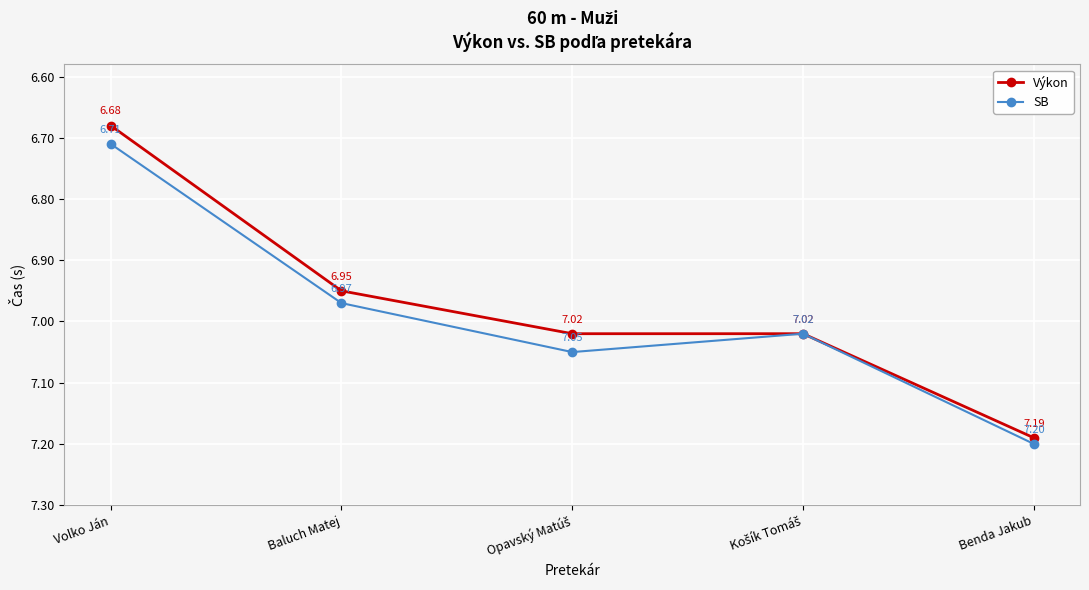

Which category has the highest value across all series?

Benda Jakub